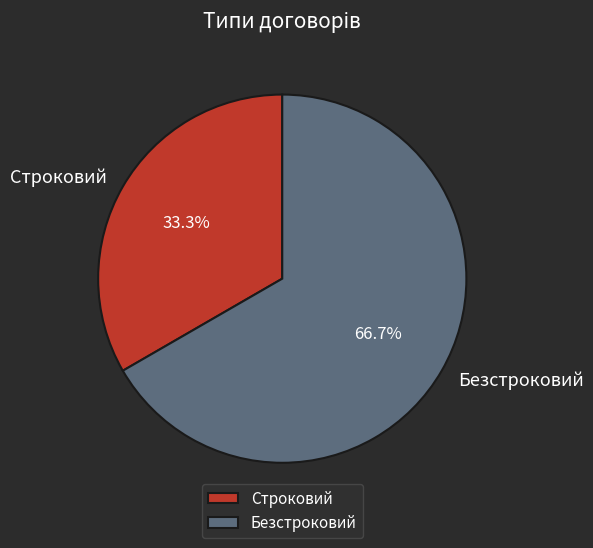

Which has a higher value, Строковий or Безстроковий?

Безстроковий